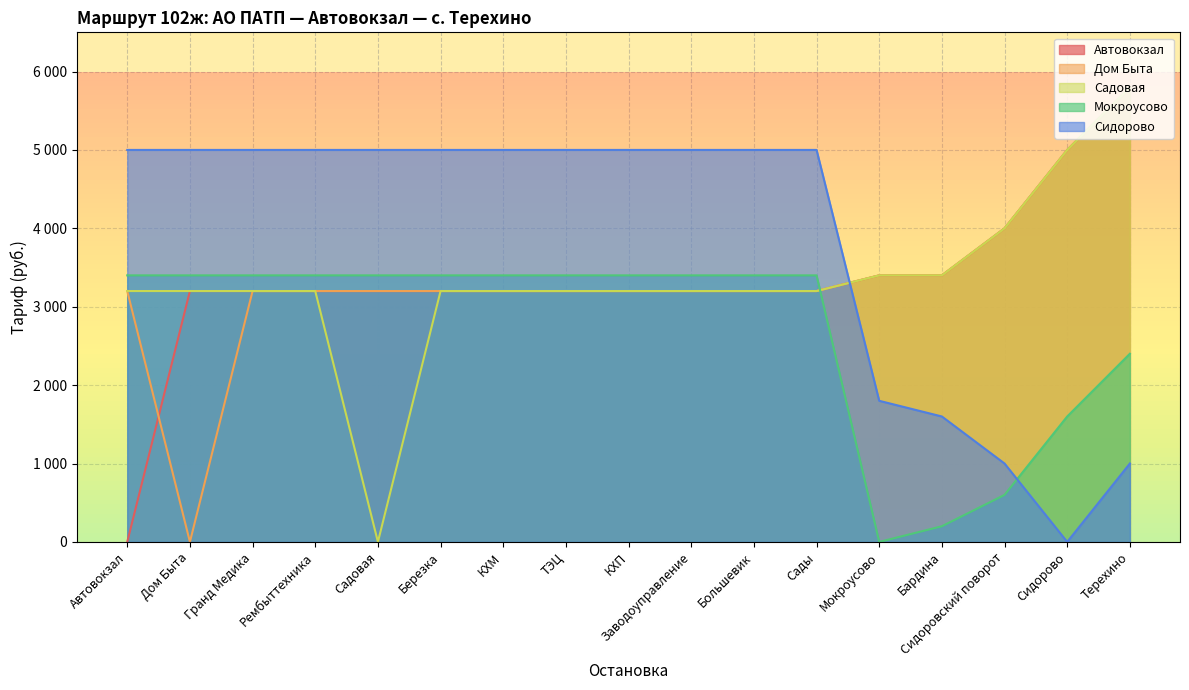

What is the label of the 8th point from the left?

ТЭЦ